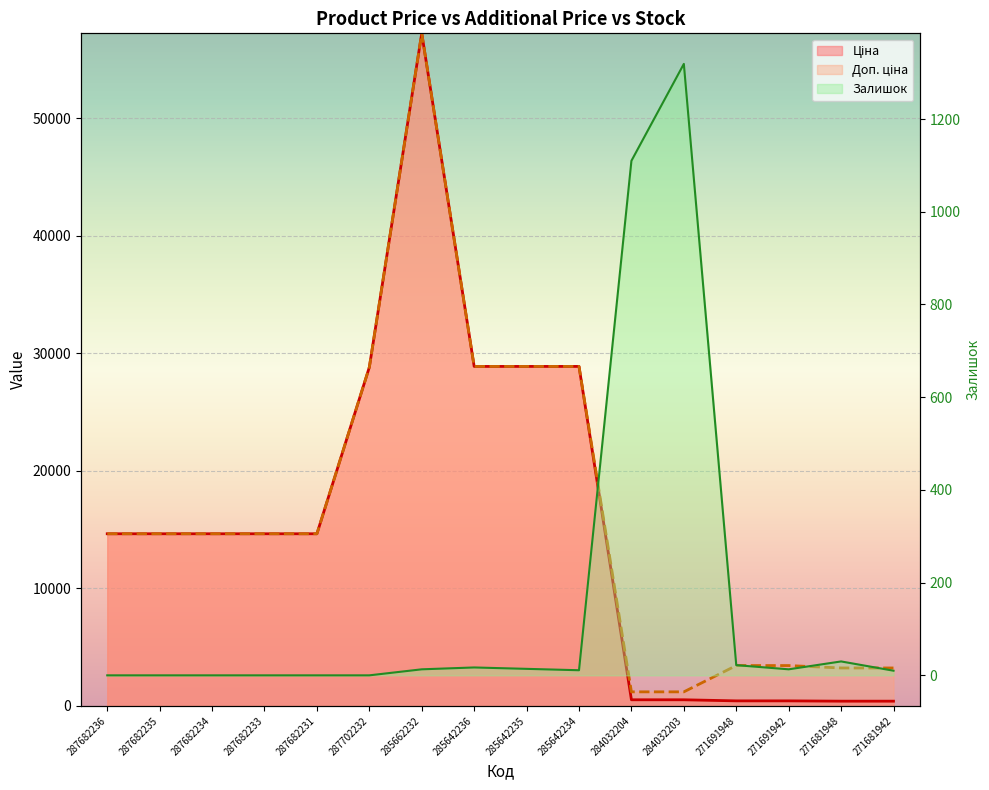

What is the label of the 16th point from the left?

271681942